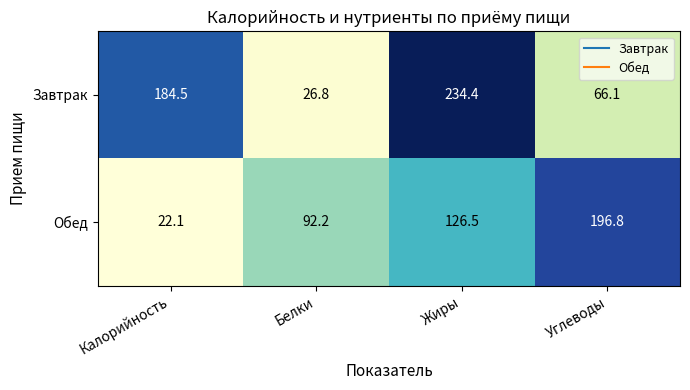

How many categories are shown in the chart?

4